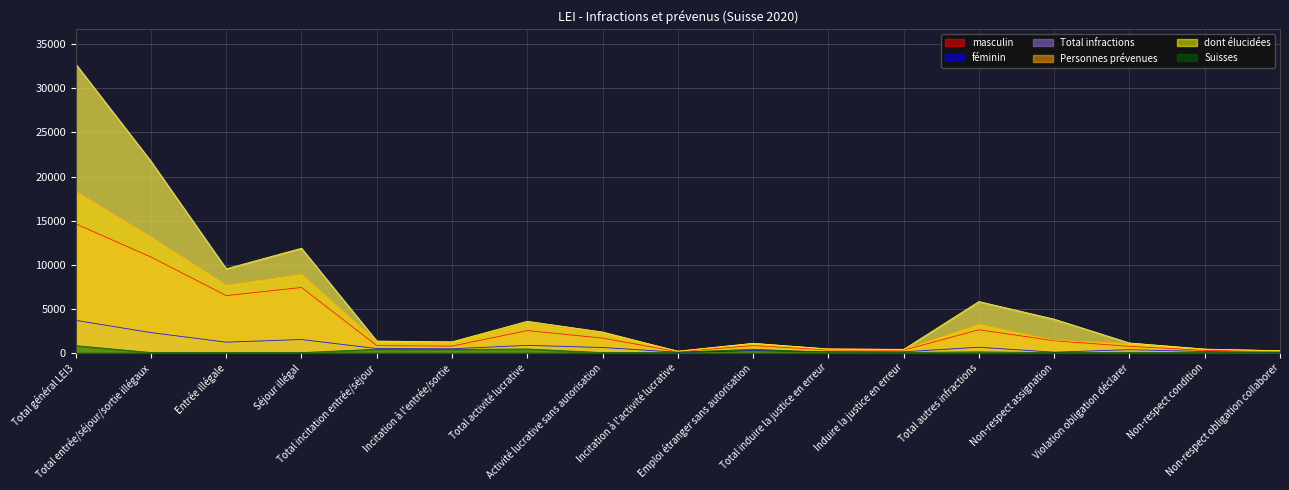

How many lines are shown in the chart?

6